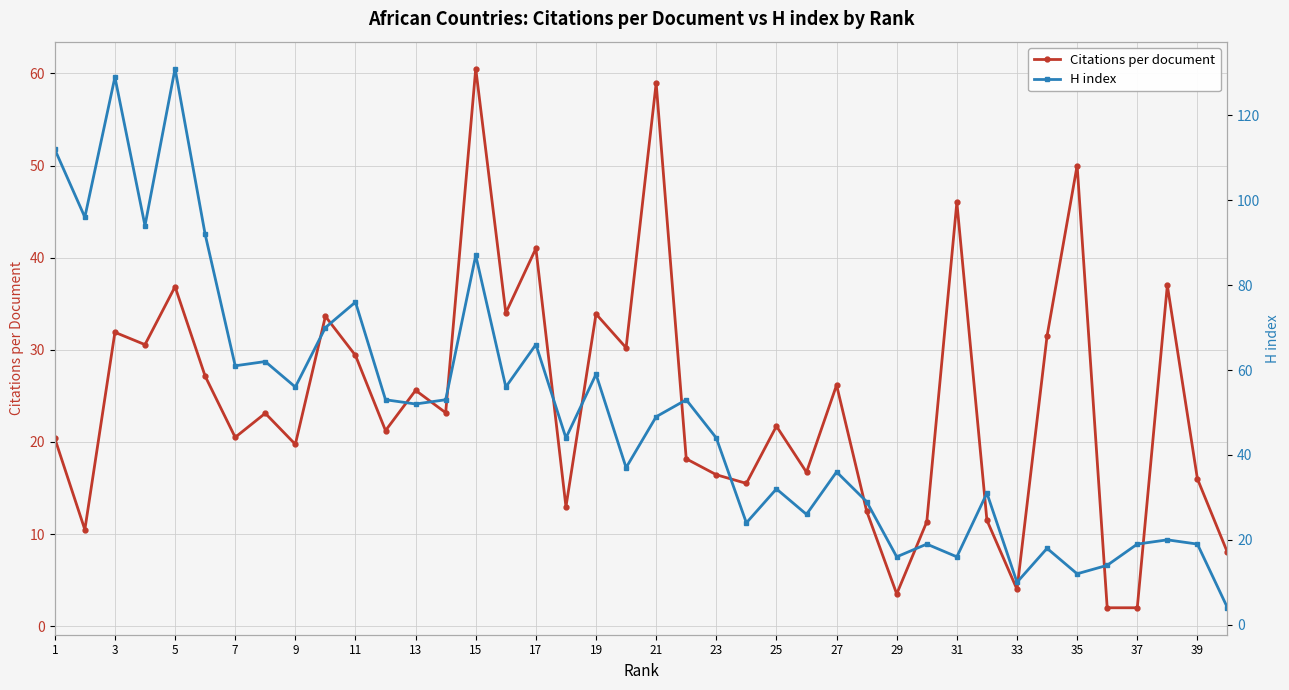

How many interior local peaks does the Citations per document series have?

14